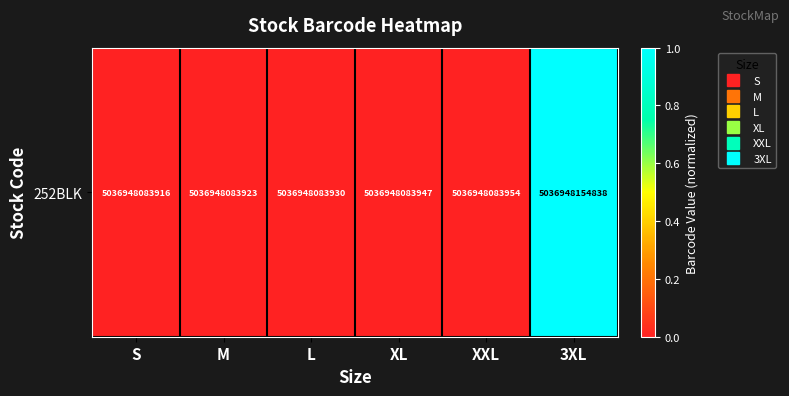

Rank the categories by value from lowest to highest.

S, M, L, XL, XXL, 3XL